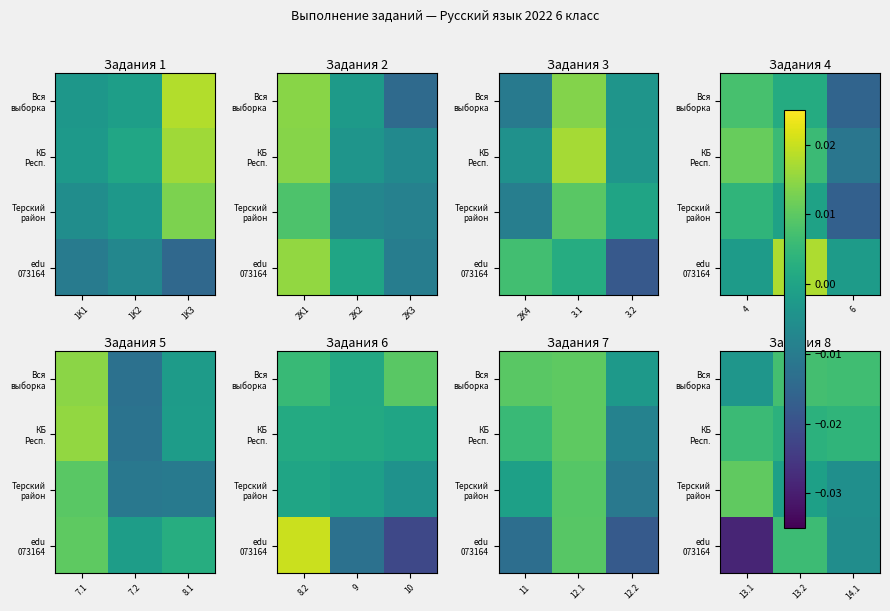

Which series has the widest spread of values?

edu 073164